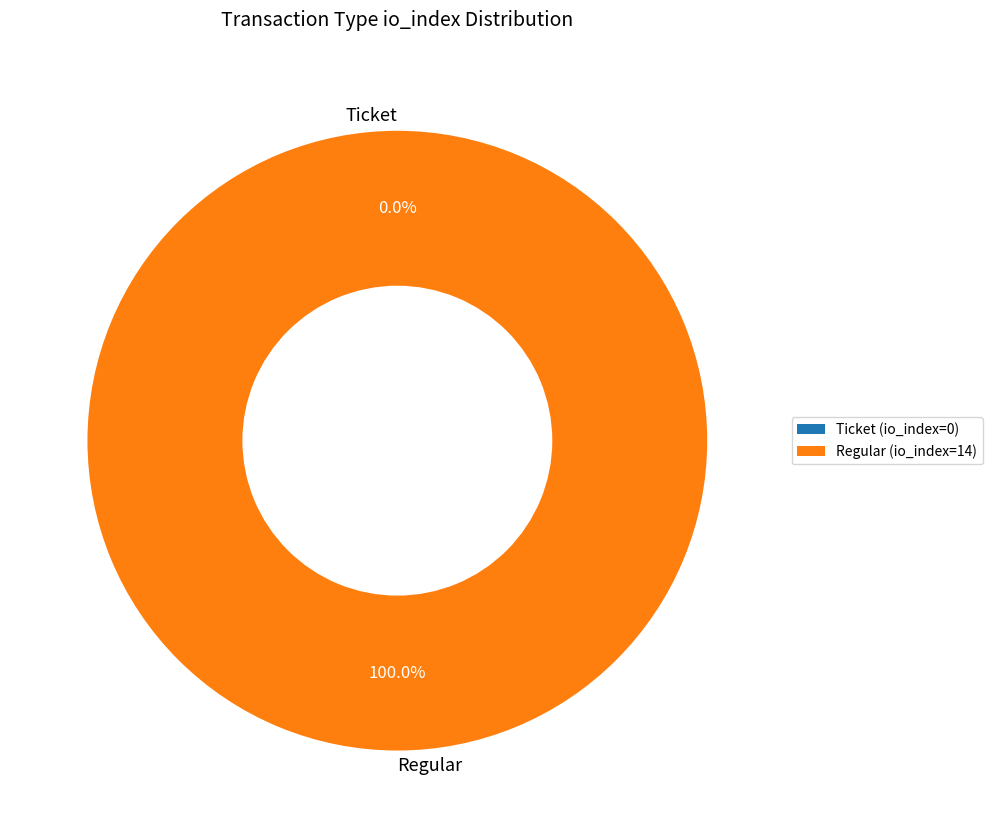

The Ticket slice represents 14% of the pie. True or false?

False